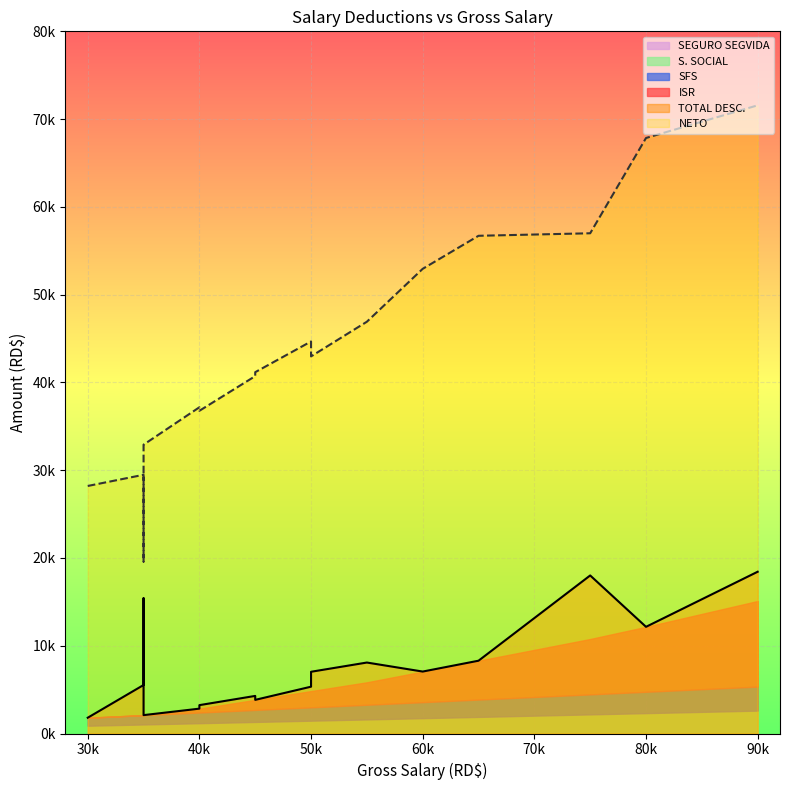

True or false: ISR and TOTAL DESC. intersect in this chart.

False